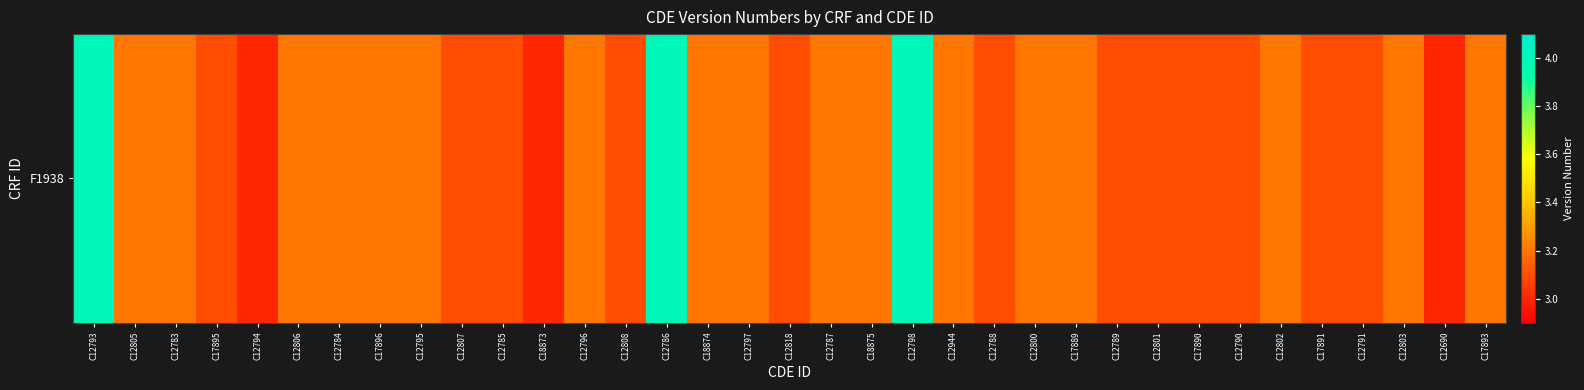

Which label corresponds to the largest value in the chart?

C12793